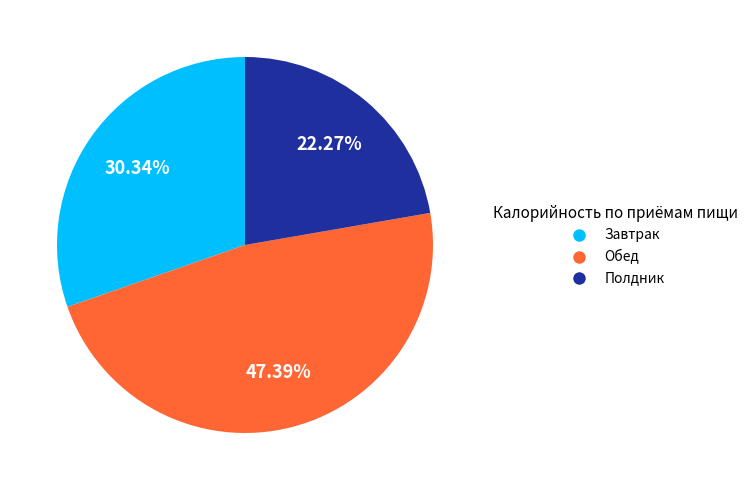

Which category has the smallest portion of the pie?

Полдник